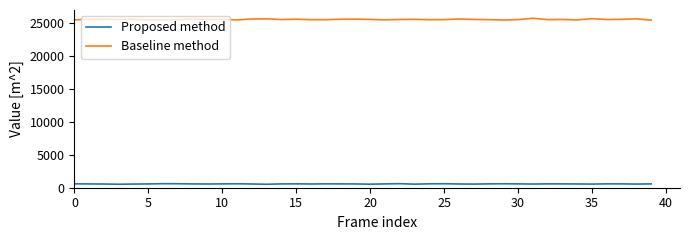

Which series has the widest spread of values?

Baseline method